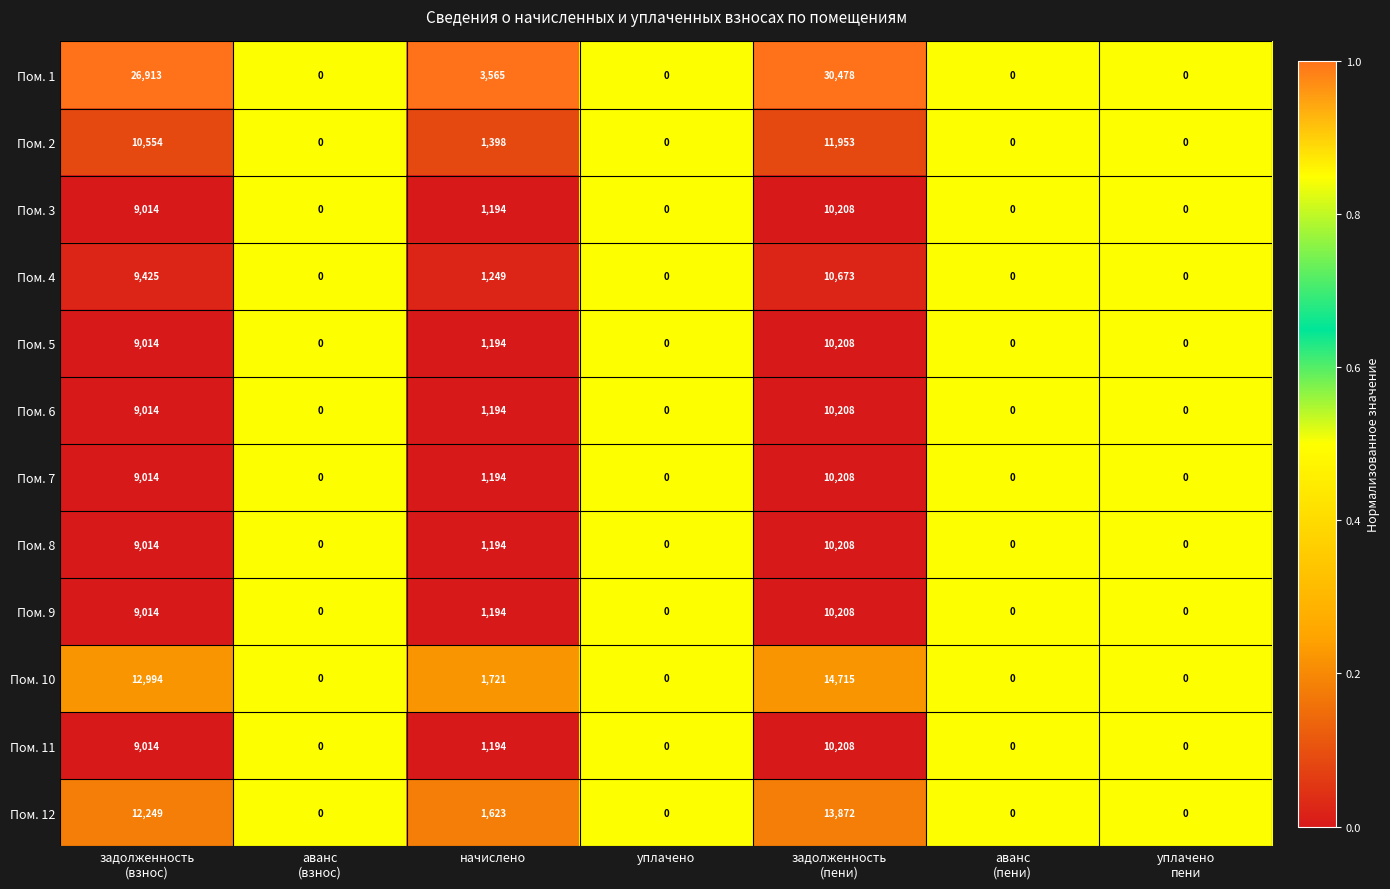

What is the total value across all series at задолженность
(пени)?

153147